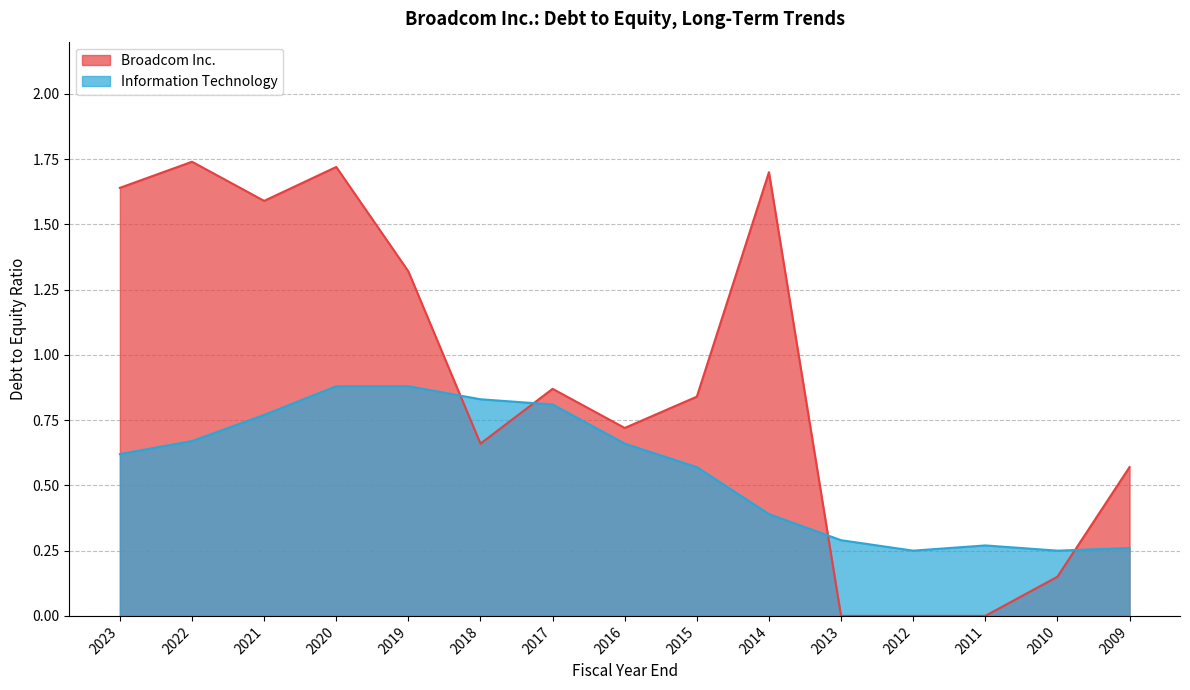

Does the chart have visible grid lines?

Yes